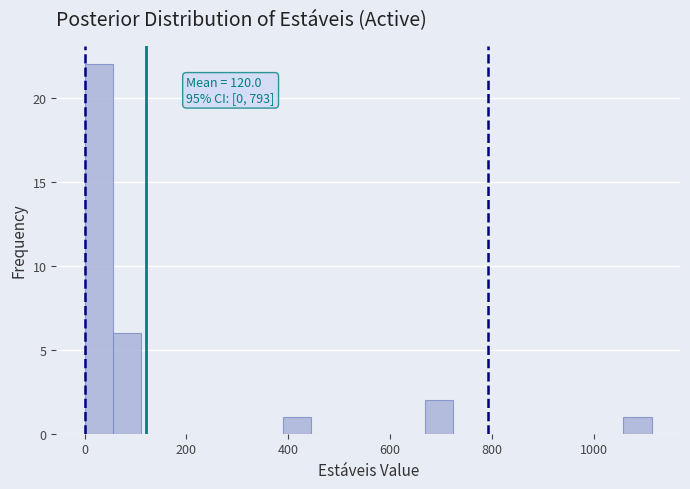

Read against the x-axis, roughly where is the centre of the tallest bar?

20